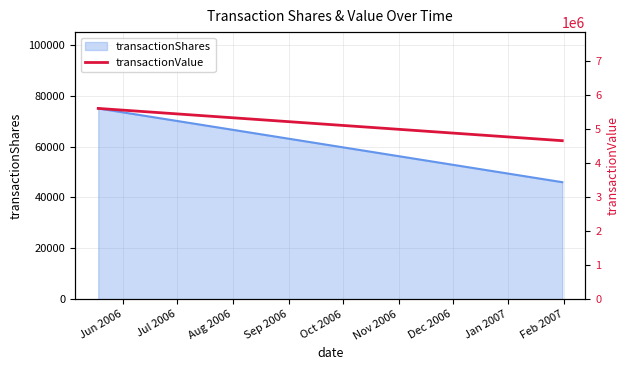

What is the value of the 1st point from the left?

5602711